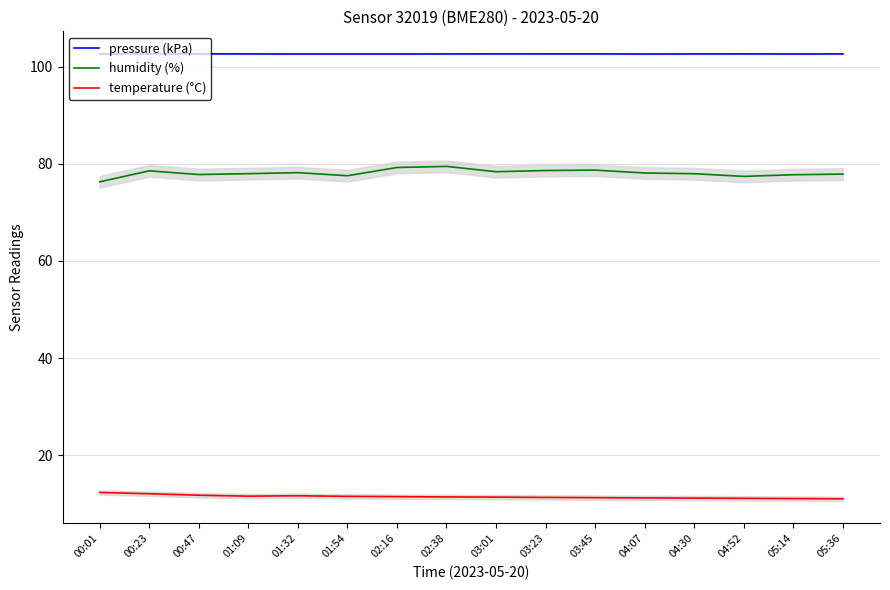

Reading left to right, extract all data points from this chart.

pressure (kPa): 00:01=102.6	00:23=102.6	00:47=102.6	01:09=102.6	01:32=102.6	01:54=102.6	02:16=102.6	02:38=102.6	03:01=102.6	03:23=102.6	03:45=102.6	04:07=102.6	04:30=102.6	04:52=102.6	05:14=102.6	05:36=102.6
humidity (%): 00:01=76.3	00:23=78.5	00:47=77.8	01:09=78.0	01:32=78.2	01:54=77.5	02:16=79.2	02:38=79.5	03:01=78.4	03:23=78.6	03:45=78.7	04:07=78.1	04:30=78.0	04:52=77.4	05:14=77.8	05:36=77.9
temperature (°C): 00:01=12.3	00:23=12.1	00:47=11.8	01:09=11.6	01:32=11.7	01:54=11.5	02:16=11.5	02:38=11.4	03:01=11.4	03:23=11.3	03:45=11.3	04:07=11.2	04:30=11.2	04:52=11.1	05:14=11.1	05:36=11.0